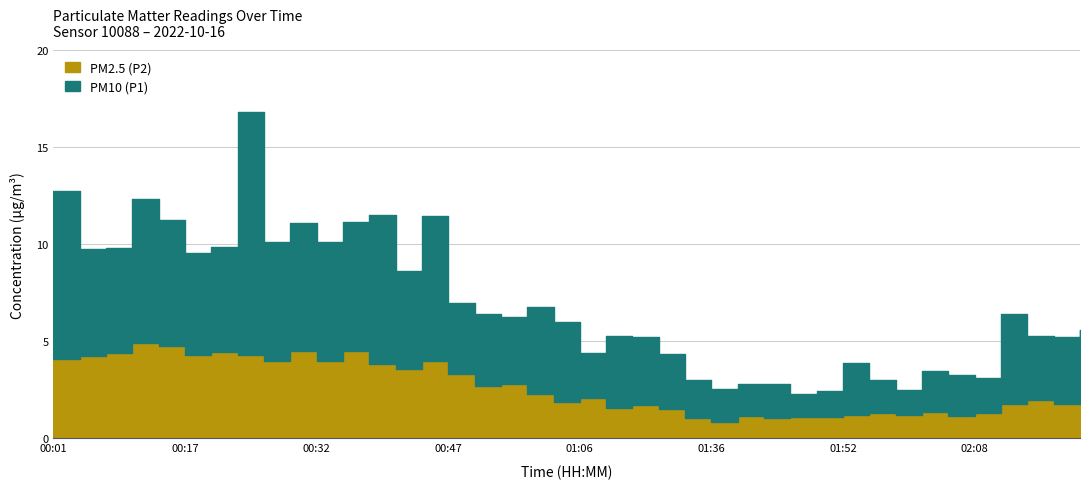

What is the value of the PM2.5 (P2) point at the 2nd from the left?

4.3